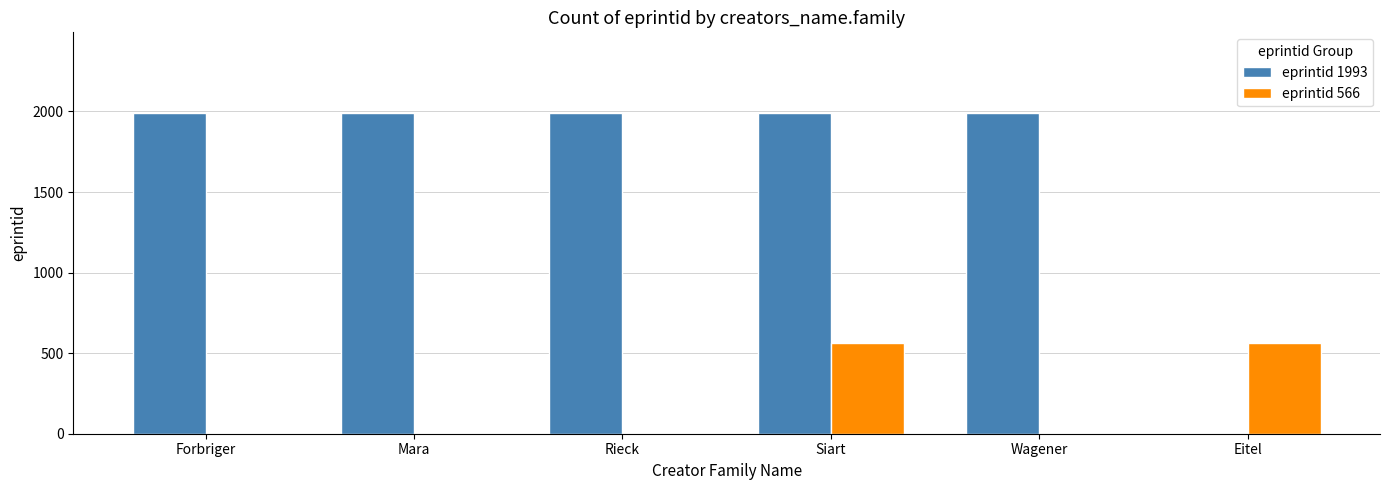

Reading left to right, list all the values displayed in this chart.

eprintid 1993: Forbriger=1993	Mara=1993	Rieck=1993	Siart=1993	Wagener=1993	Eitel=0
eprintid 566: Forbriger=0	Mara=0	Rieck=0	Siart=566	Wagener=0	Eitel=566